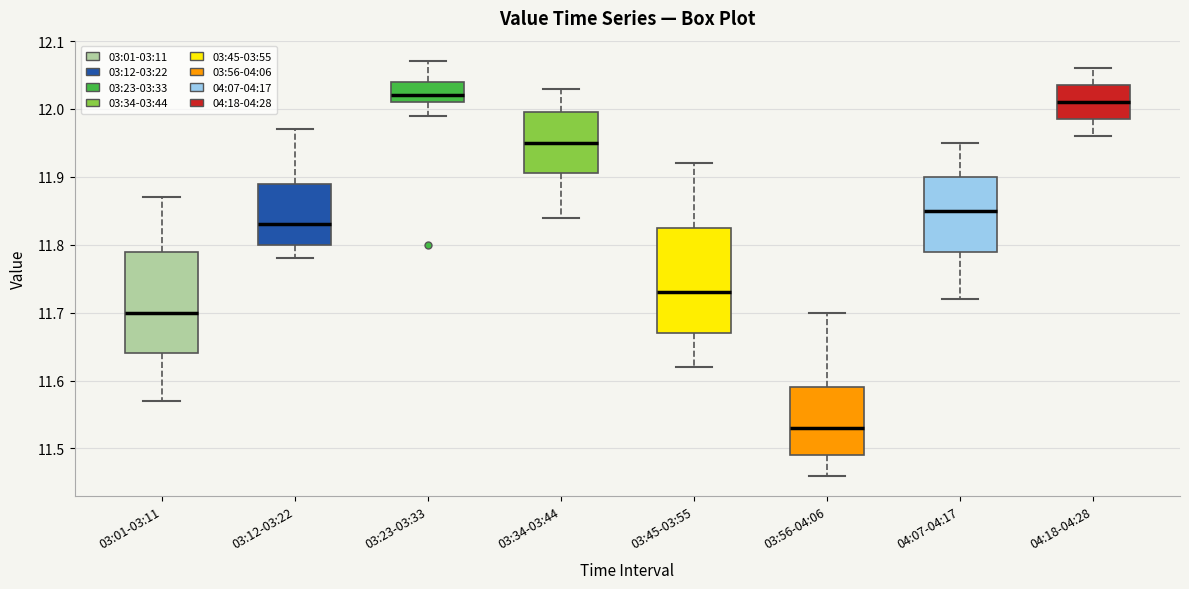

Which box's median line is the lowest?

03:56-04:06